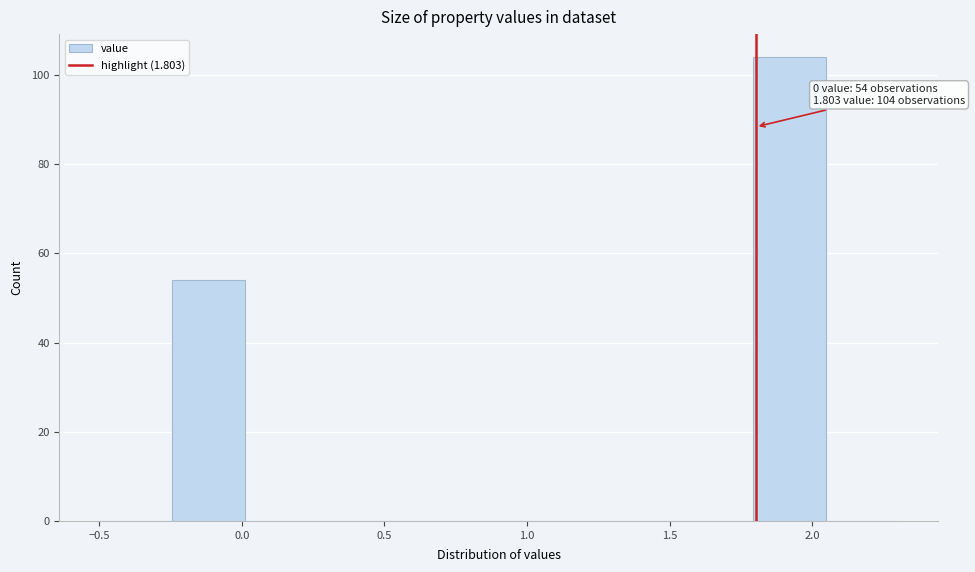

Over which range of the x-axis is the bar tallest?

1.80 to 2.05